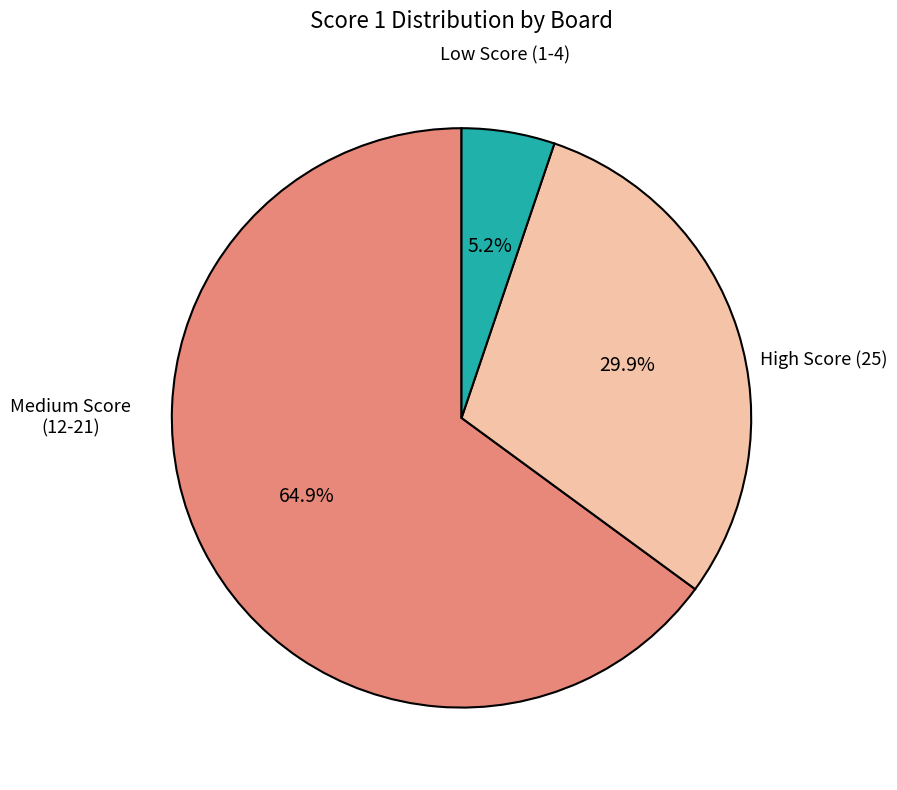

Does any single category account for the majority?

Yes